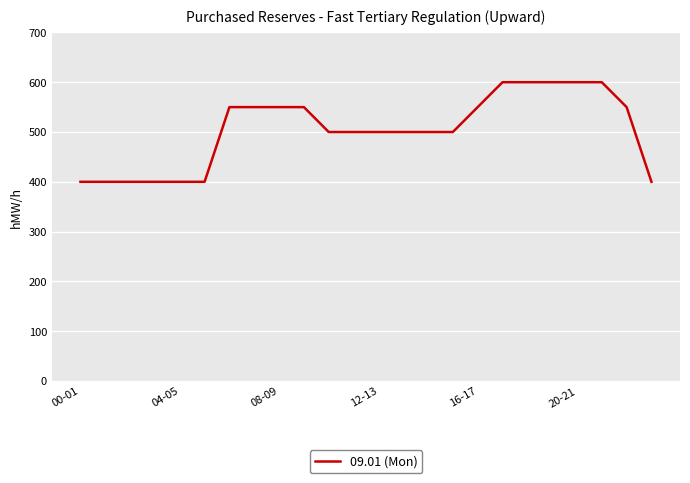

What is the sum of all values?

12100